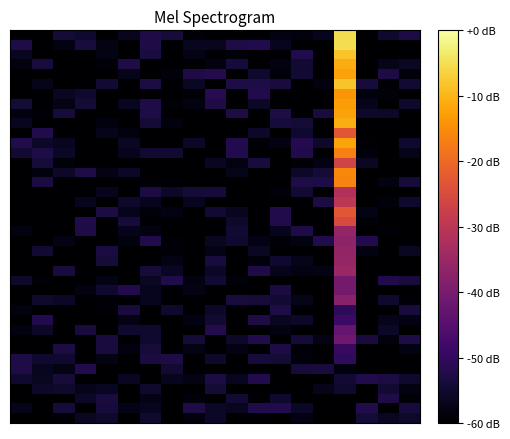

At which category does the chart reach its peak across all series?

15